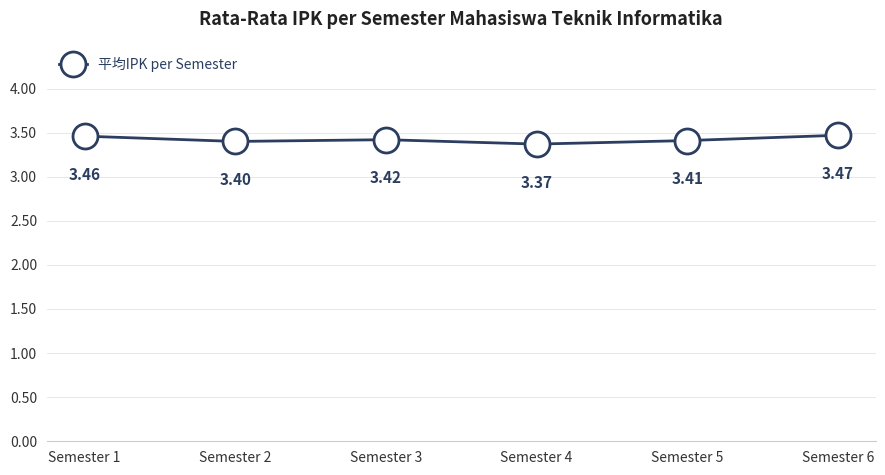

What is the sum of all values?

20.5